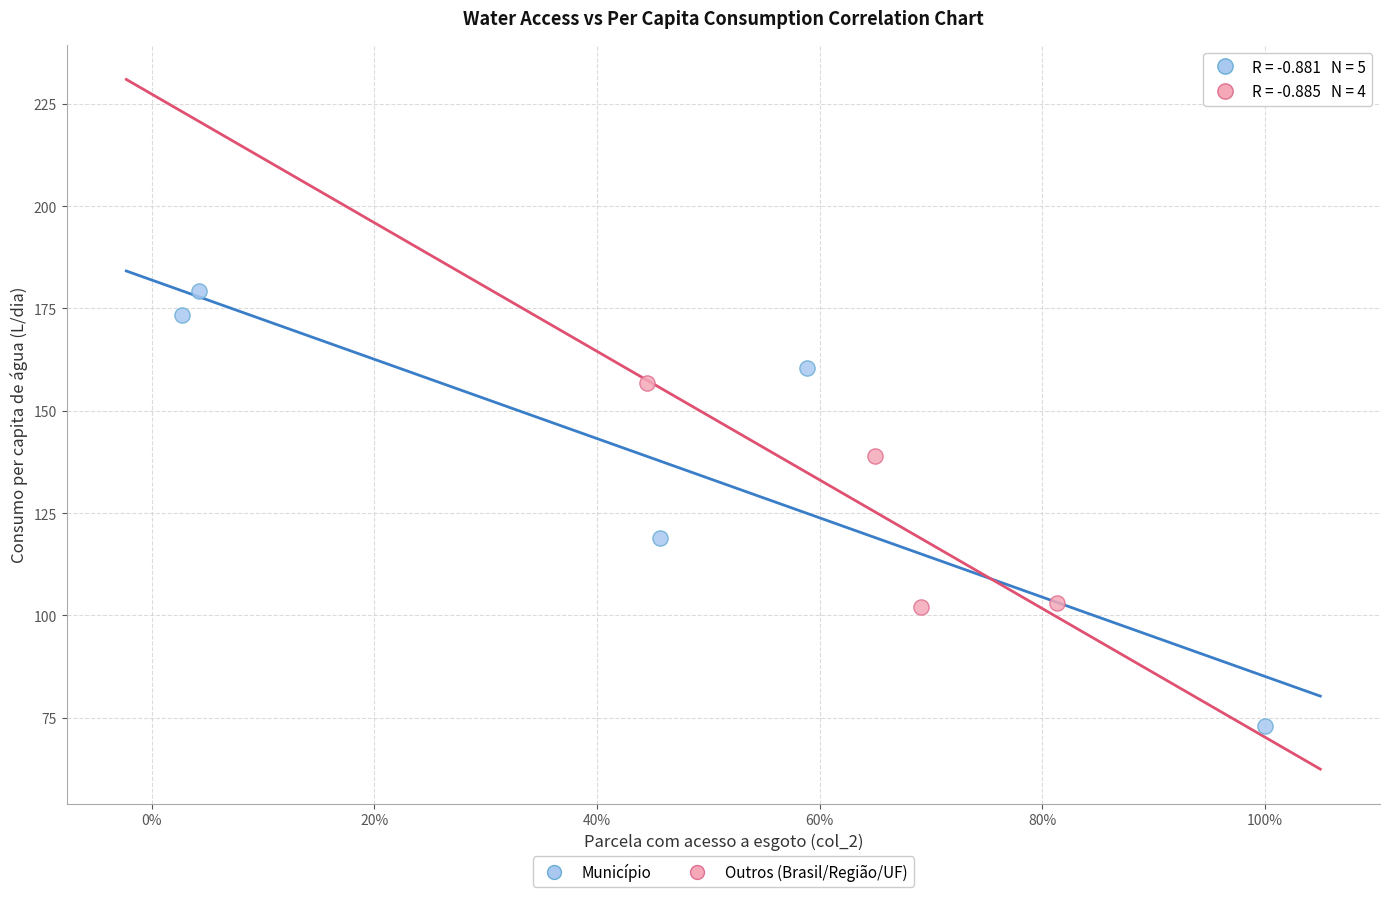

Which series reaches the maximum Y coordinate?

Município